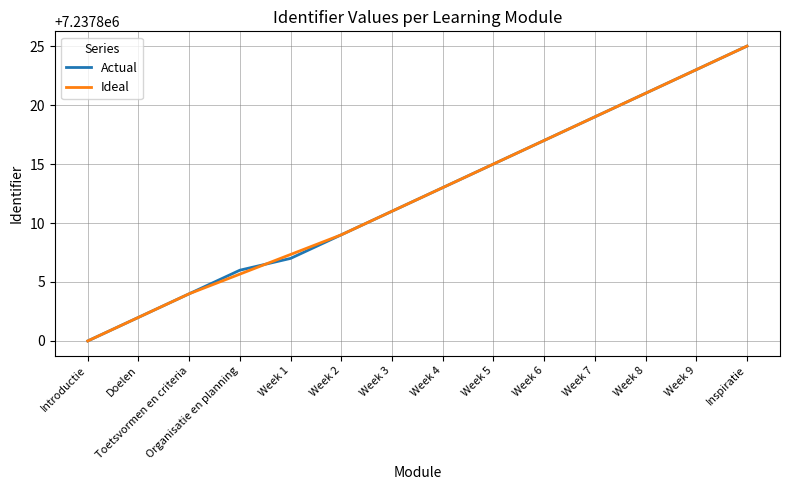

Which category has the lowest value in the Ideal series?

Introductie